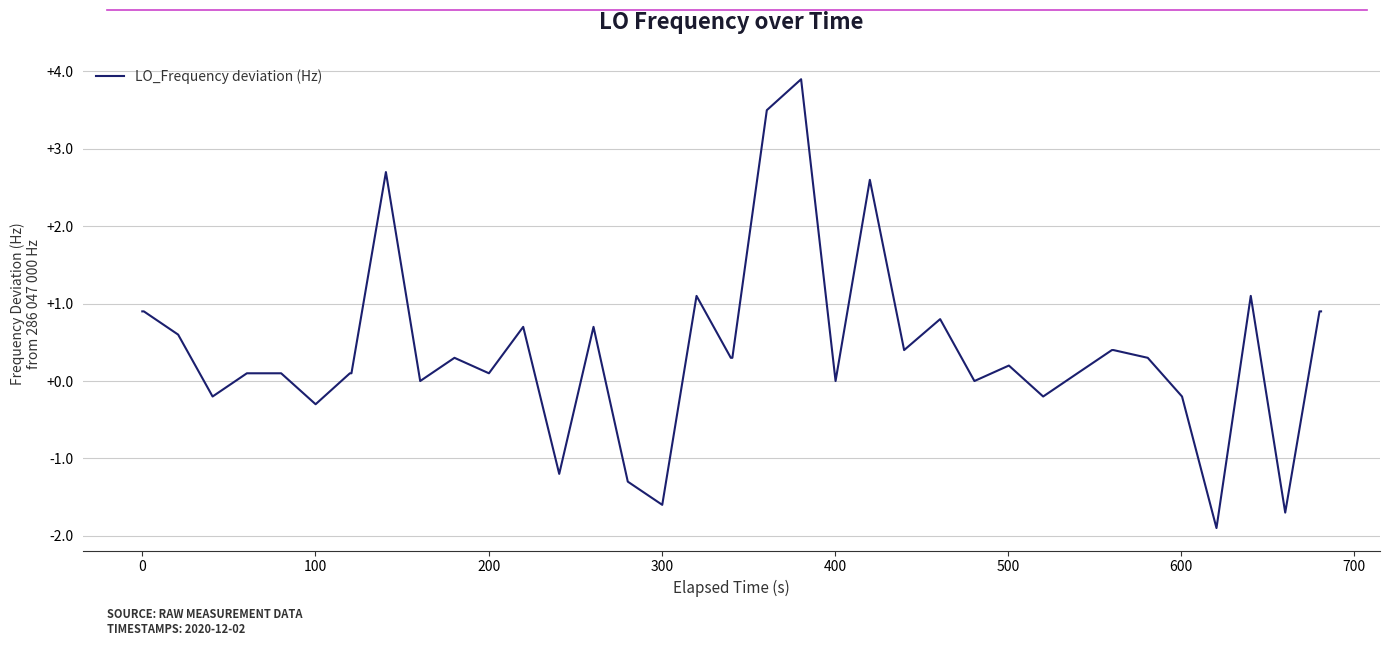

What is the greatest value displayed?

3.9